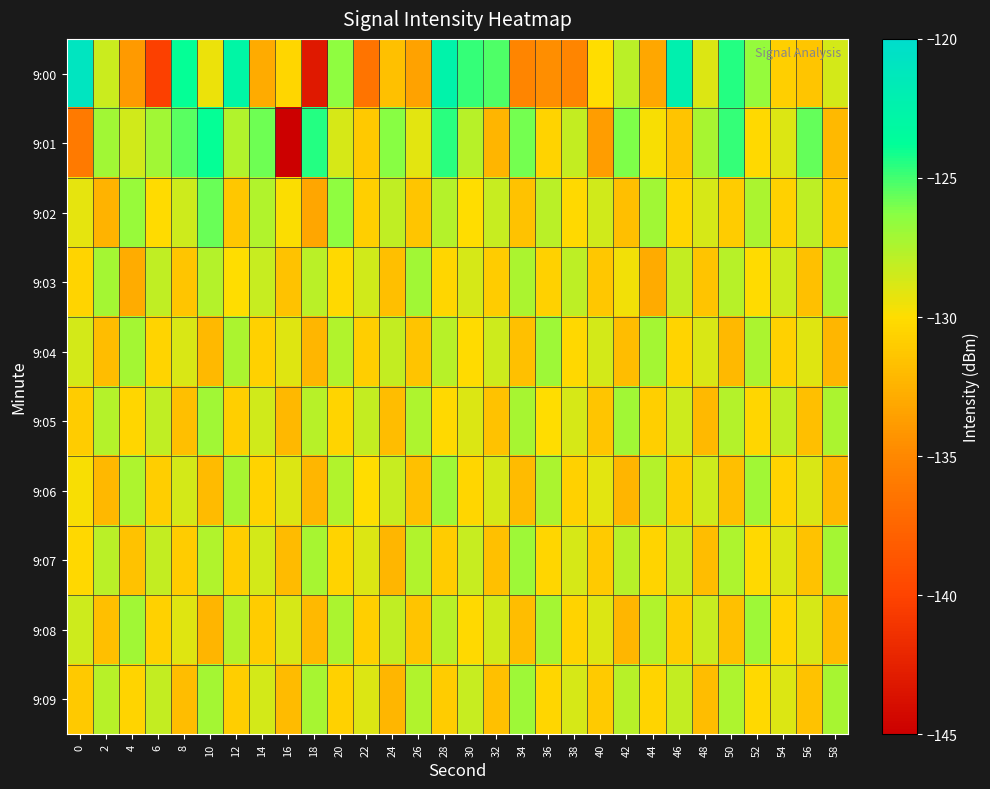

How many data points does each series have?

30